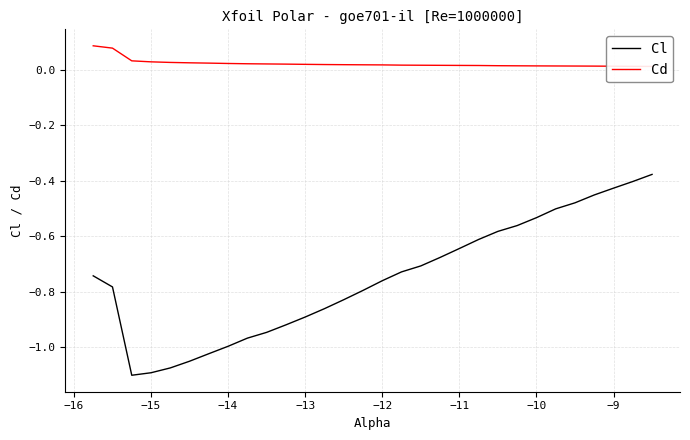

True or false: Cl has a value of -0.2 at −9.

False